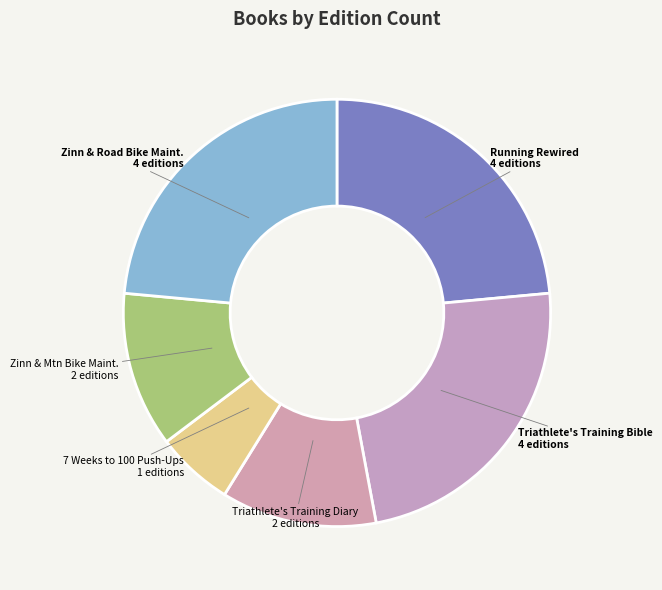

Approximately how many times larger is the value at Running Rewired compared to Triathlete's Training Diary?

2.0